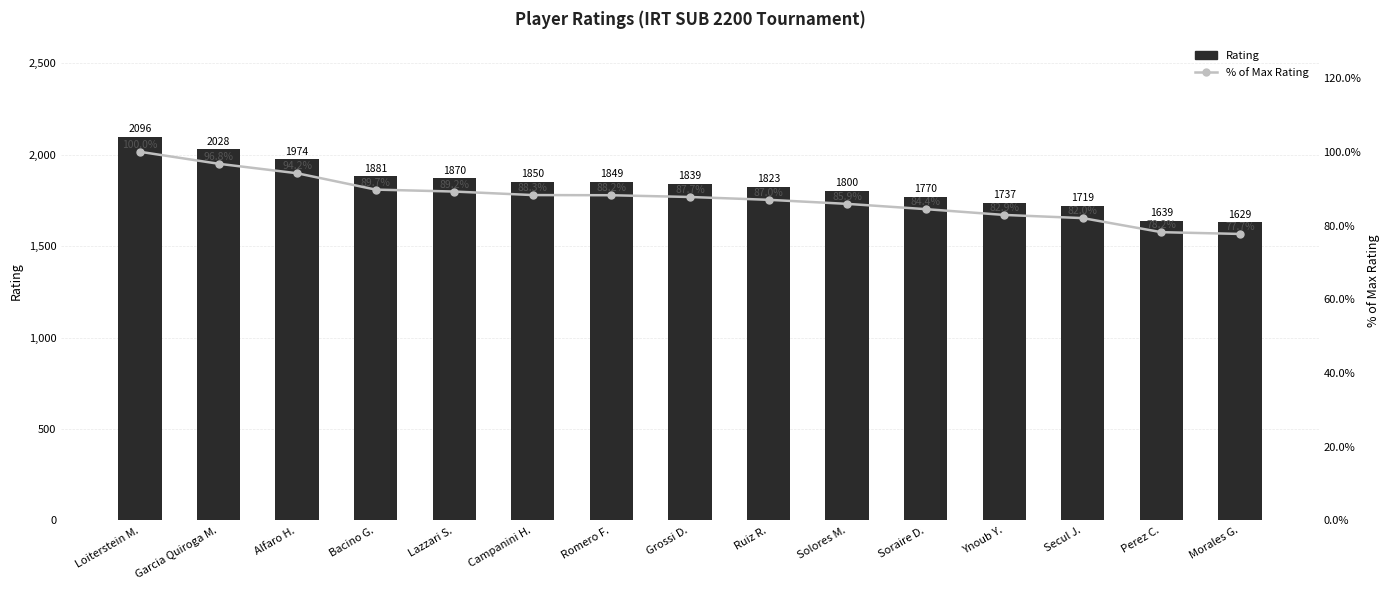

Rank the series by their maximum value, from highest to lowest.

Rating, % of Max Rating